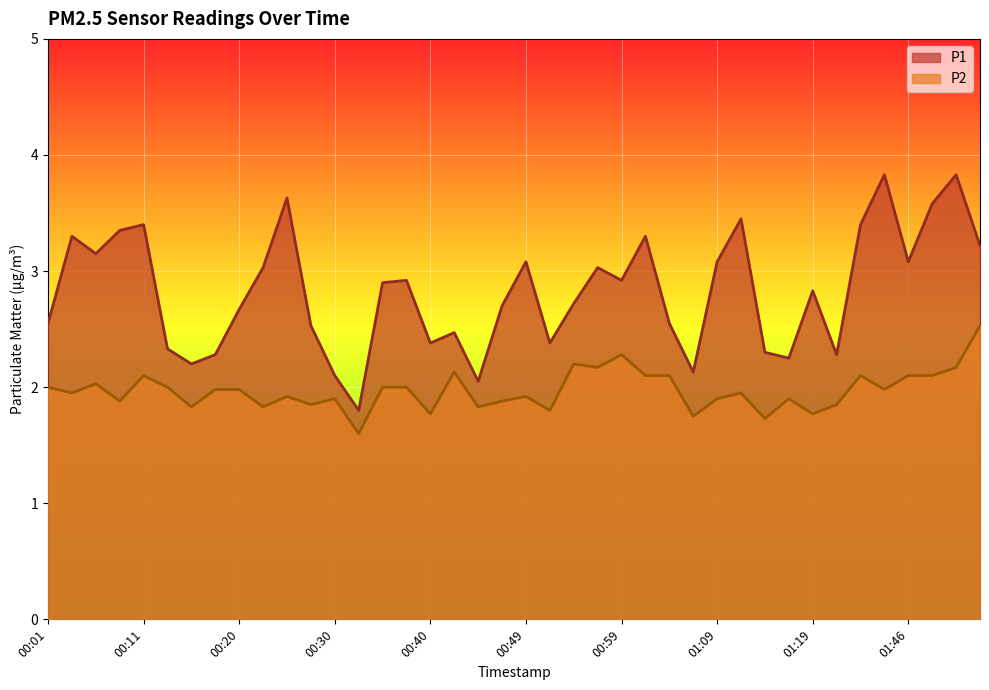

What is the difference between the second highest and second lowest values in the P2 series?

0.5